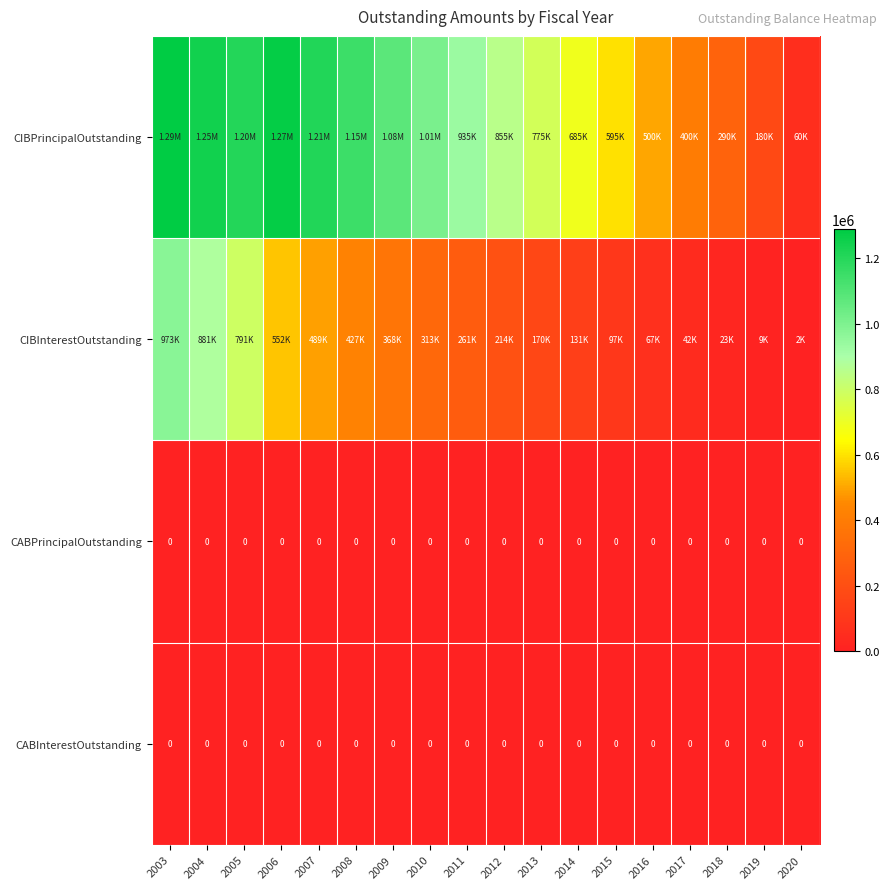

Which has a higher value, 2013 or 2009?

2009